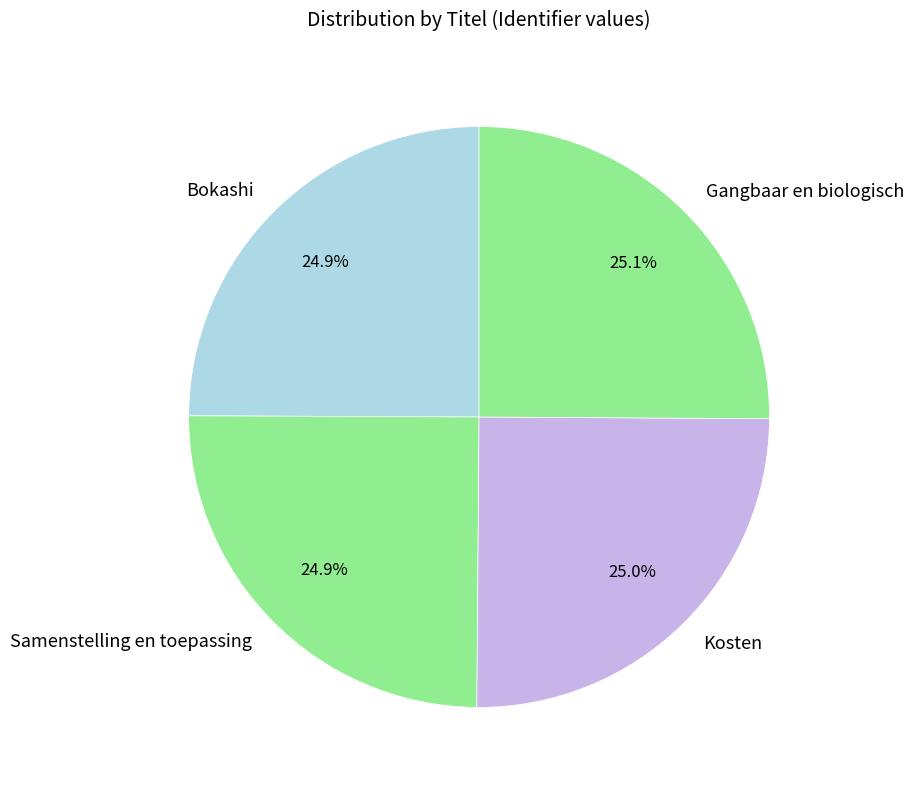

To the nearest percent, what is the combined percentage of Samenstelling en toepassing and Bokashi?

50%